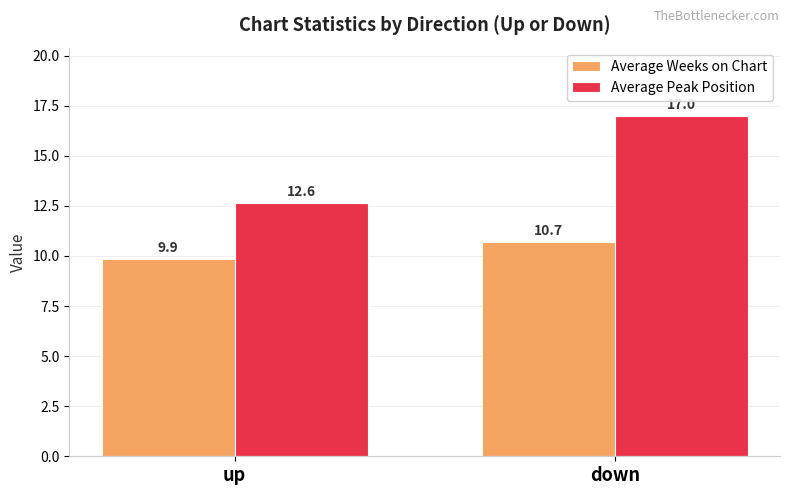

How many bars are there in total?

4